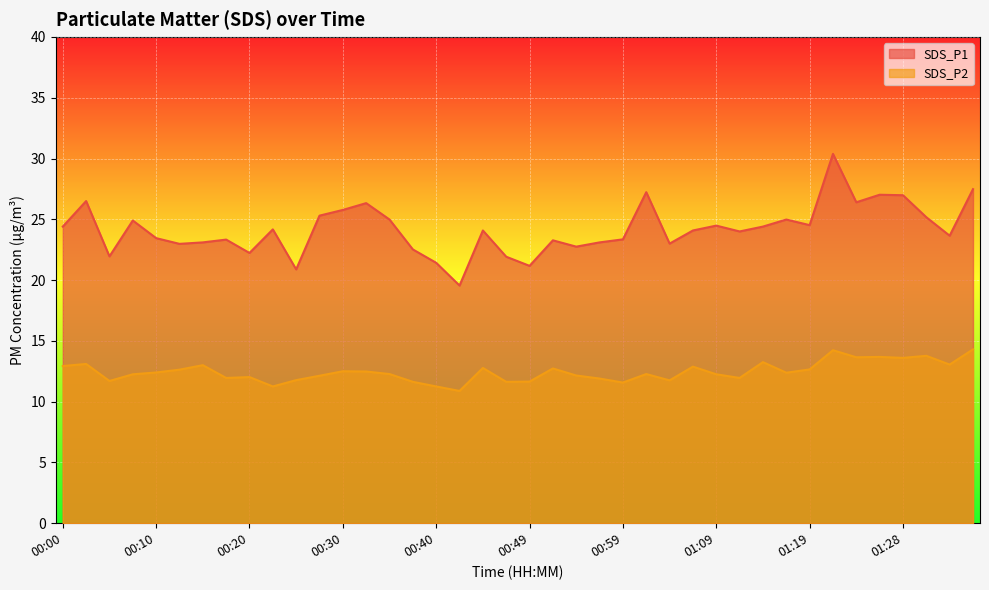

What are all the series names shown in the legend?

SDS_P1, SDS_P2